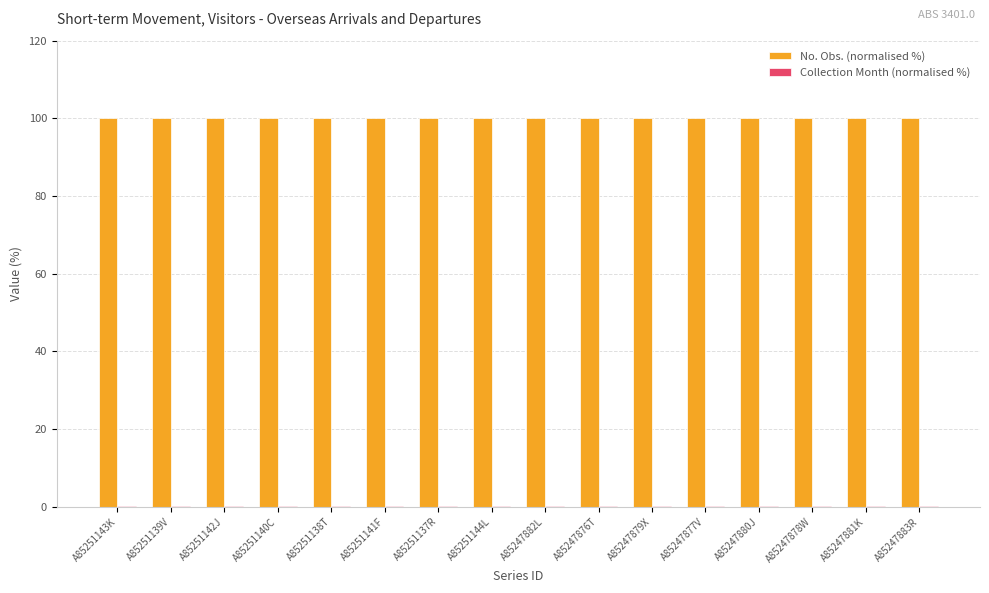

True or false: No. Obs. (normalised %) has a value of 57.2 at A85247878W.

False